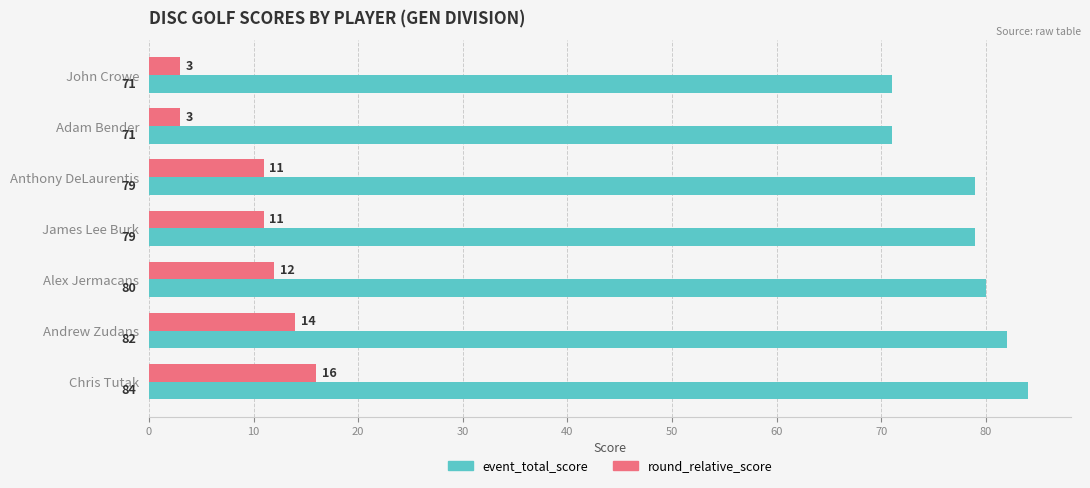

What is the average value of the event_total_score series?

78